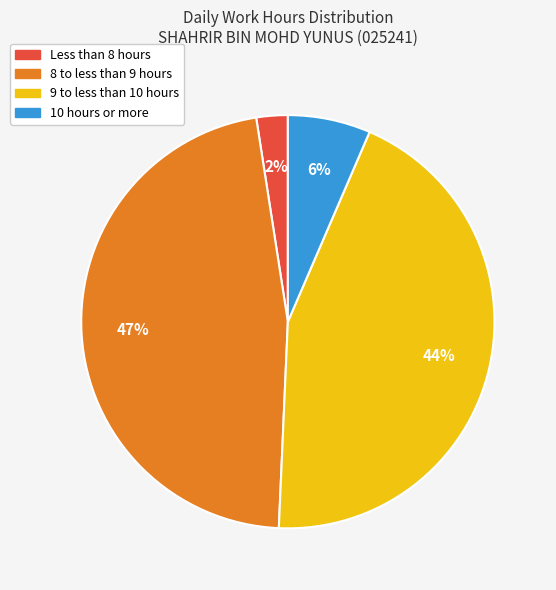

Is there a majority slice in this chart?

No